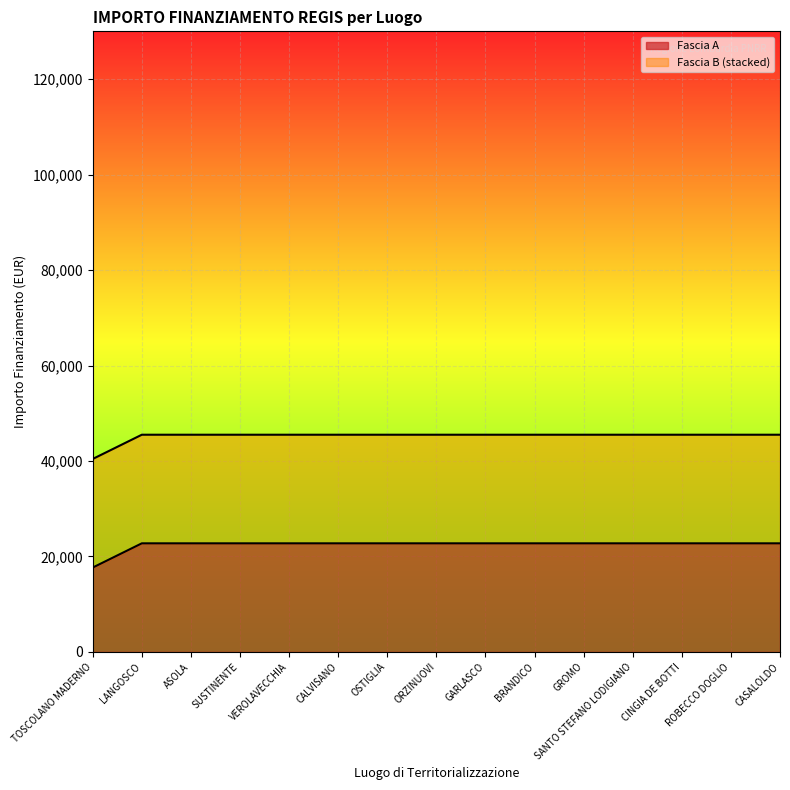

True or false: the data shows 6899.8 at TOSCOLANO MADERNO.

False